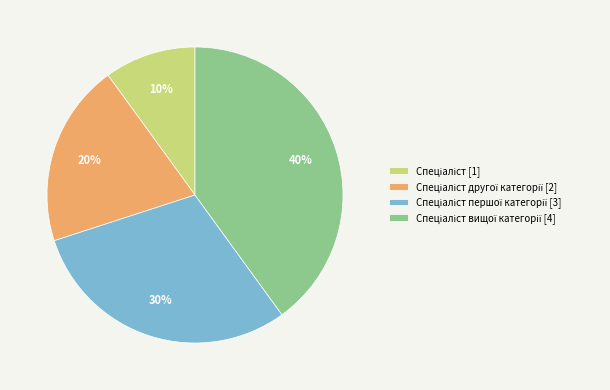

Is there any slice that represents more than half of the pie?

No